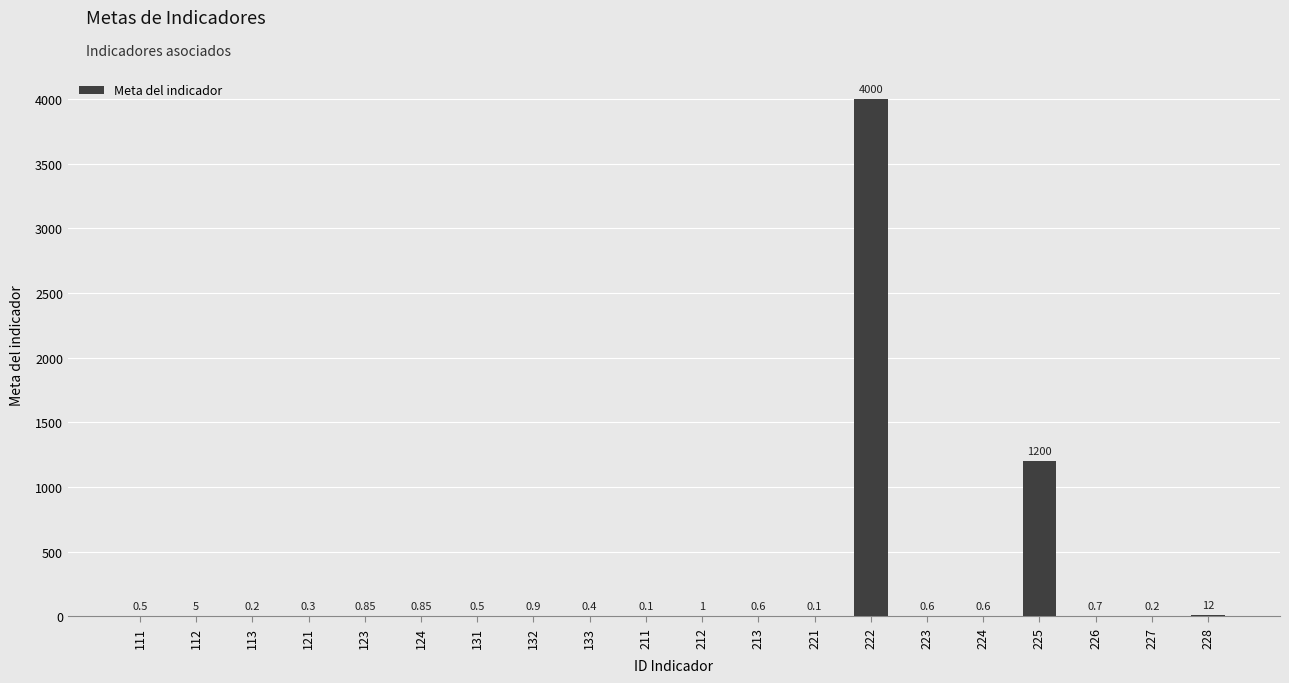

Between 225 and 213, which is larger?

225